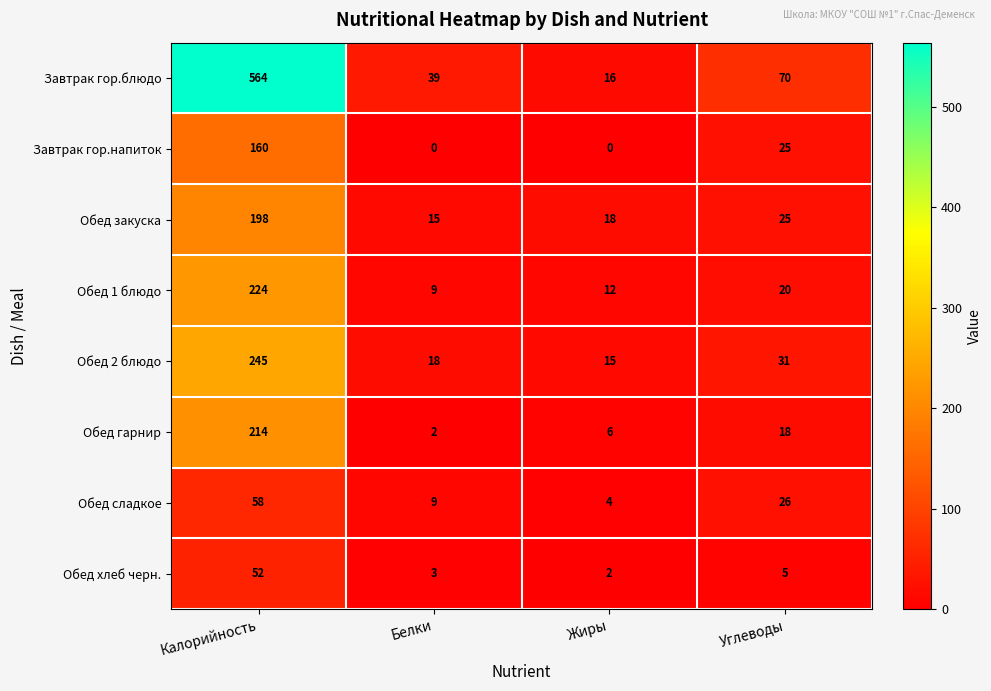

What is the maximum value for Обед 2 блюдо?

245